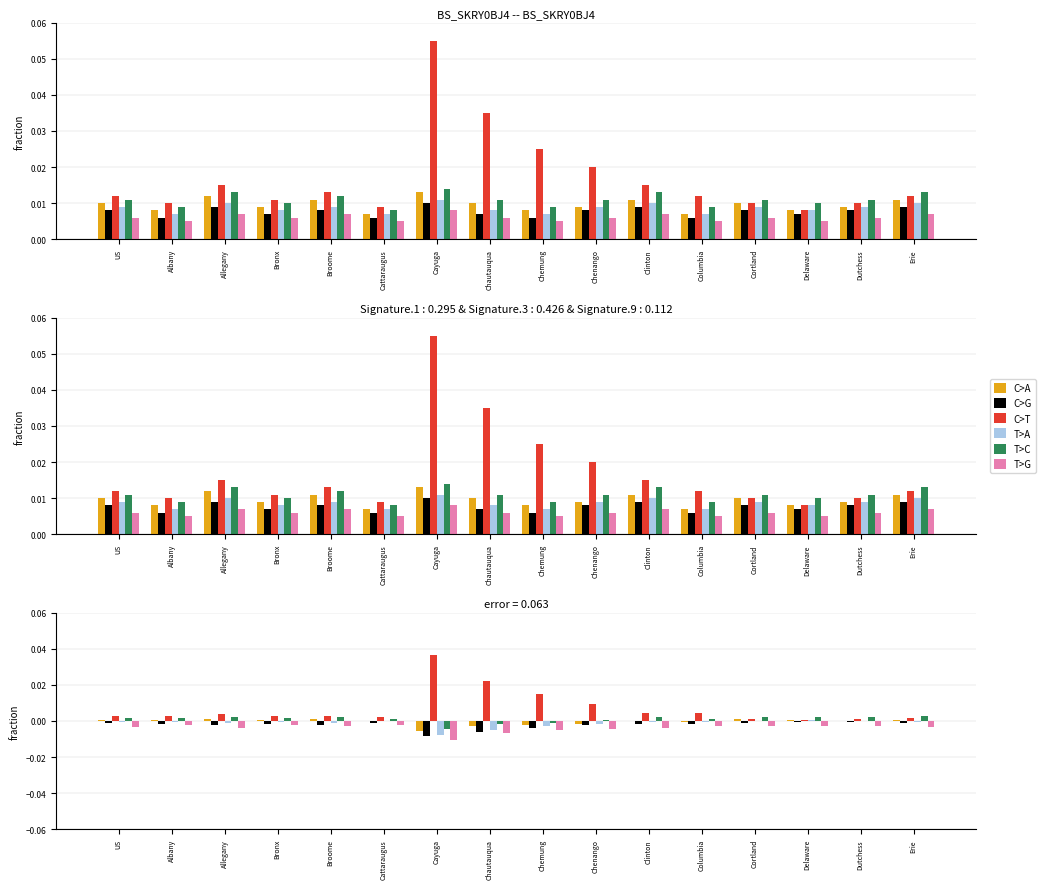

True or false: C>A has a value of 0.0 at Delaware.

True